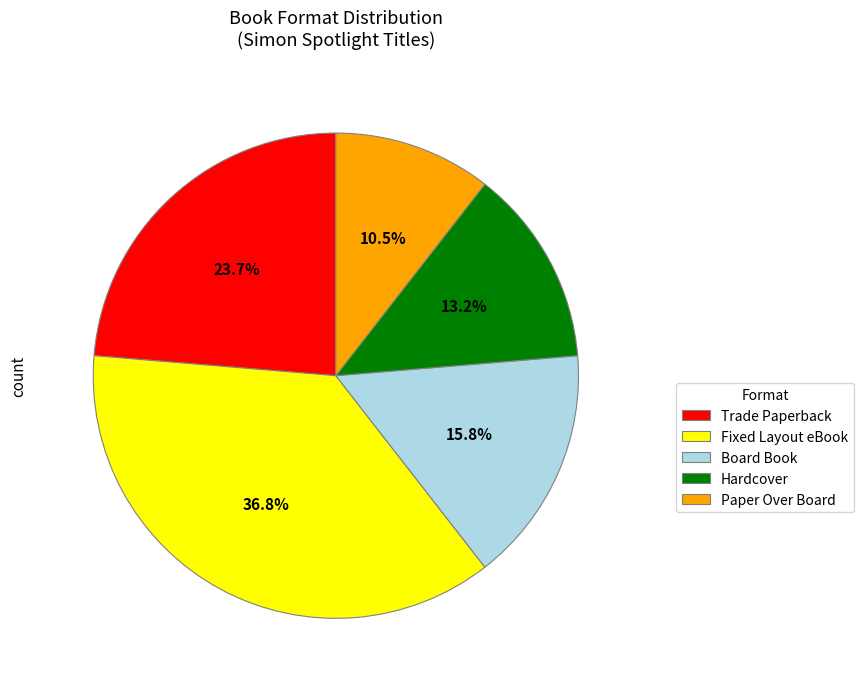

To the nearest percent, what is the combined percentage of Fixed Layout eBook and Hardcover?

50%